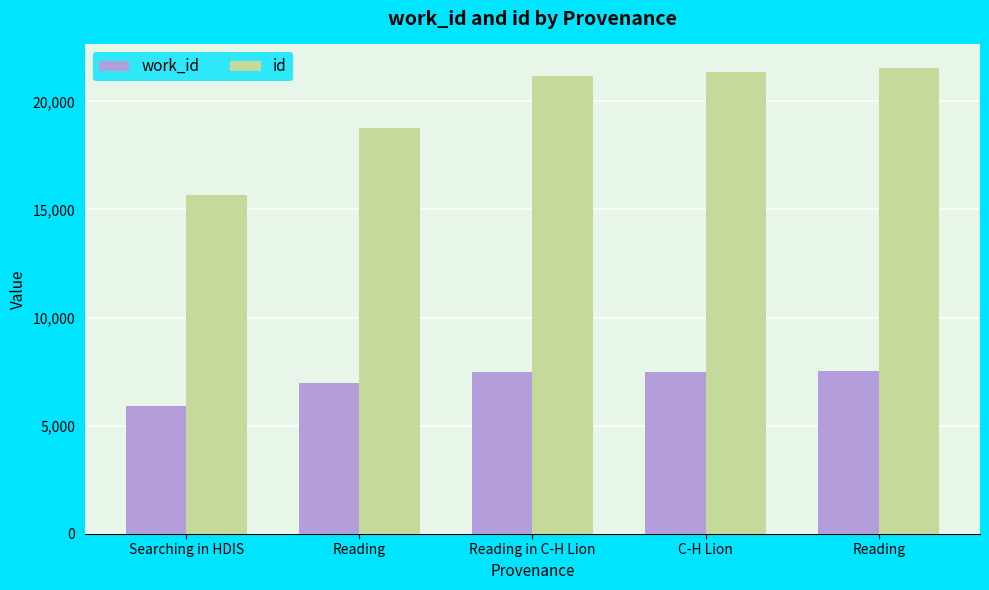

Is the value of work_id at Reading greater than the value of id at C-H Lion?

No